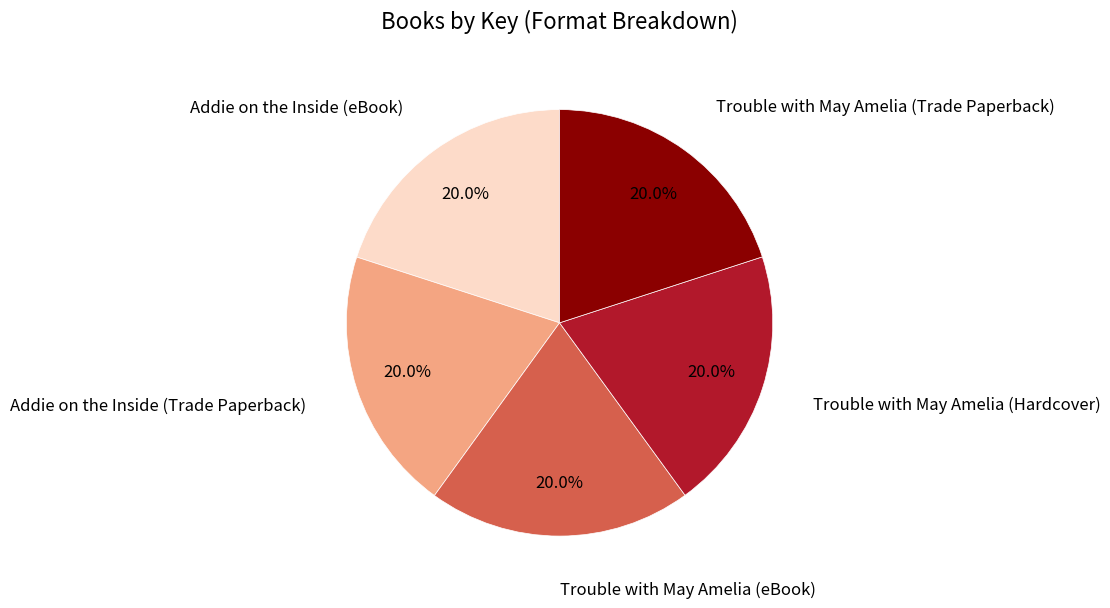

Does any single category account for the majority?

No